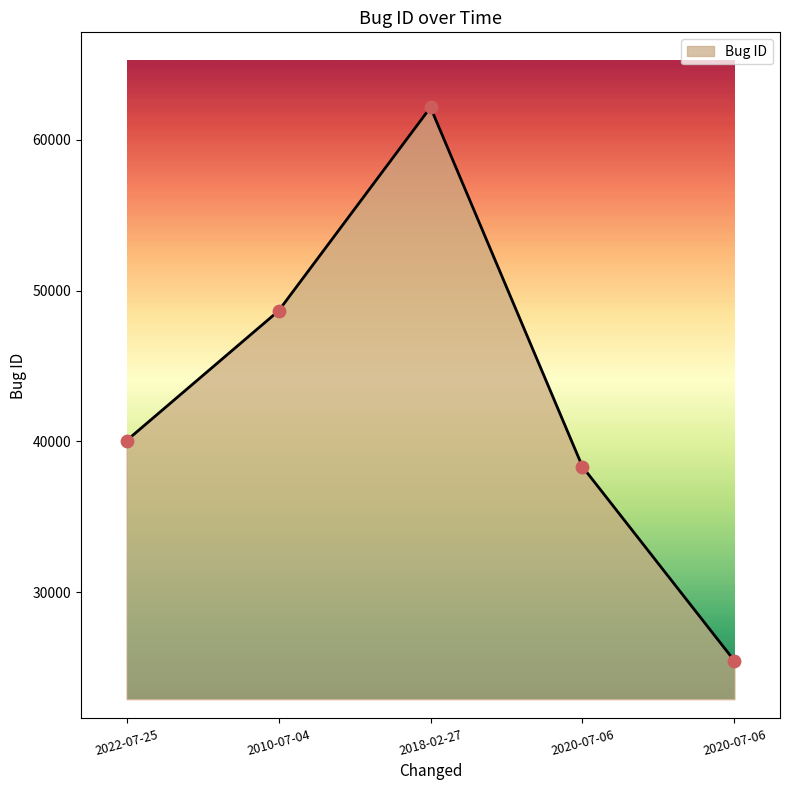

What is the change in value from 2018-02-27 to 2020-07-06?

-36667